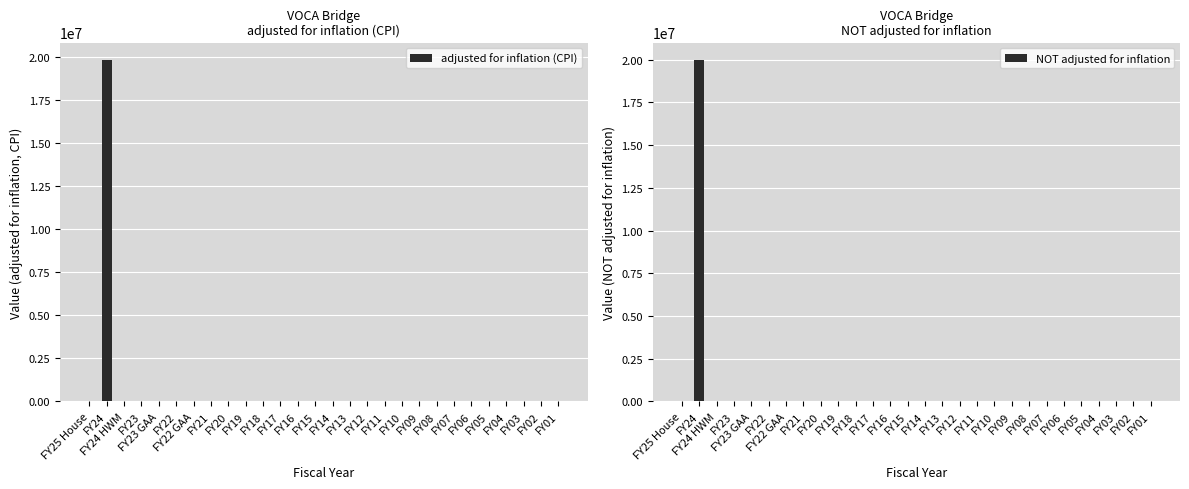

The value of adjusted for inflation (CPI) at FY07 is 10852603. True or false?

False